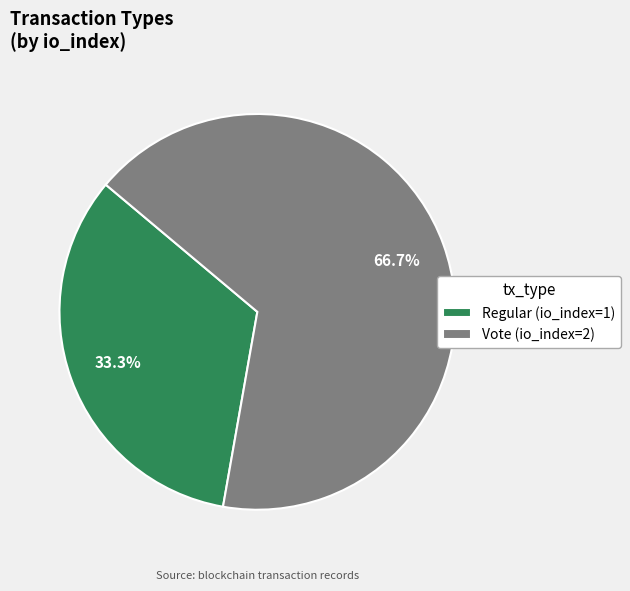

Which slice is the smallest?

Regular